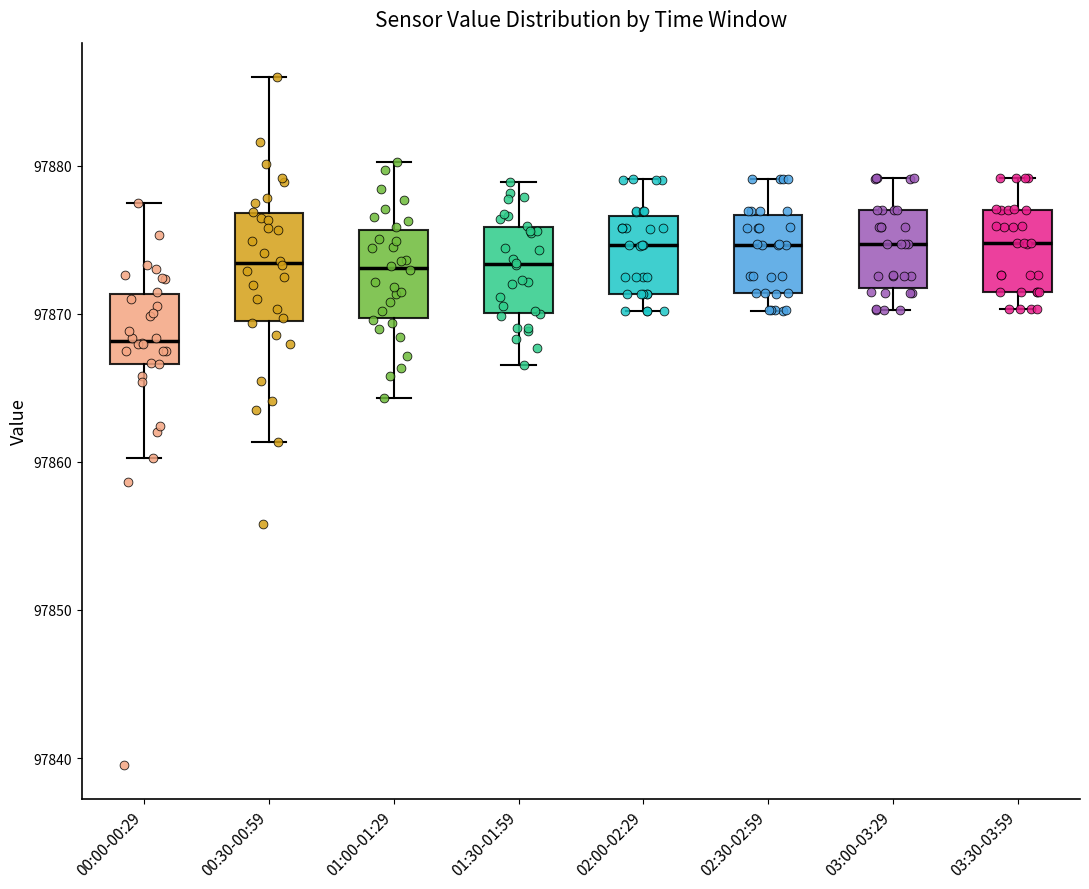

Reading left to right, read every box against the y-axis: the position of its median line, the range the box covers, and the ends of its whiskers. The values are not printed on the chart, so give them approximately, as read against the axis.

00:00-00:29: median 97868, box 97867 to 97871, whiskers 97860 to 97878
00:30-00:59: median 97873, box 97869 to 97877, whiskers 97861 to 97886
01:00-01:29: median 97873, box 97870 to 97876, whiskers 97864 to 97880
01:30-01:59: median 97873, box 97870 to 97876, whiskers 97867 to 97879
02:00-02:29: median 97875, box 97871 to 97877, whiskers 97870 to 97879
02:30-02:59: median 97875, box 97871 to 97877, whiskers 97870 to 97879
03:00-03:29: median 97875, box 97872 to 97877, whiskers 97870 to 97879
03:30-03:59: median 97875, box 97871 to 97877, whiskers 97870 to 97879